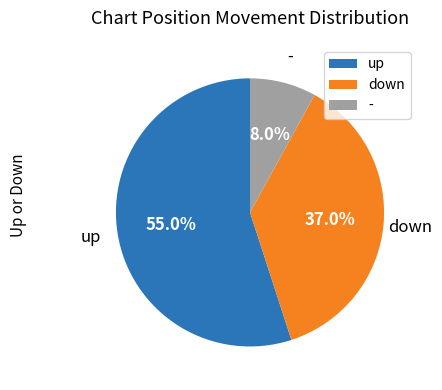

Between - and down, which is larger?

down